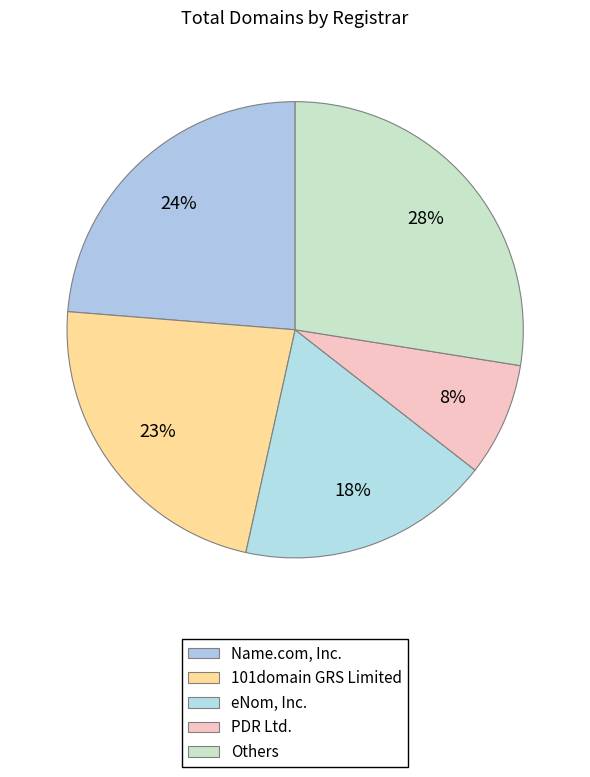

Count the number of slices in the pie.

5